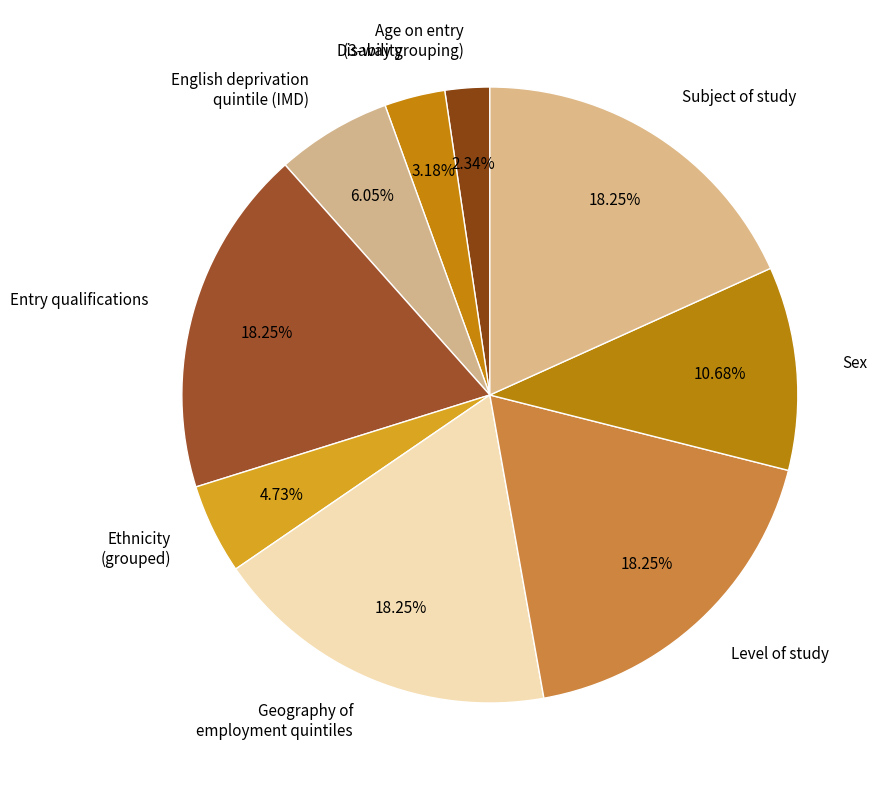

To the nearest percent, what portion does Sex represent?

11%